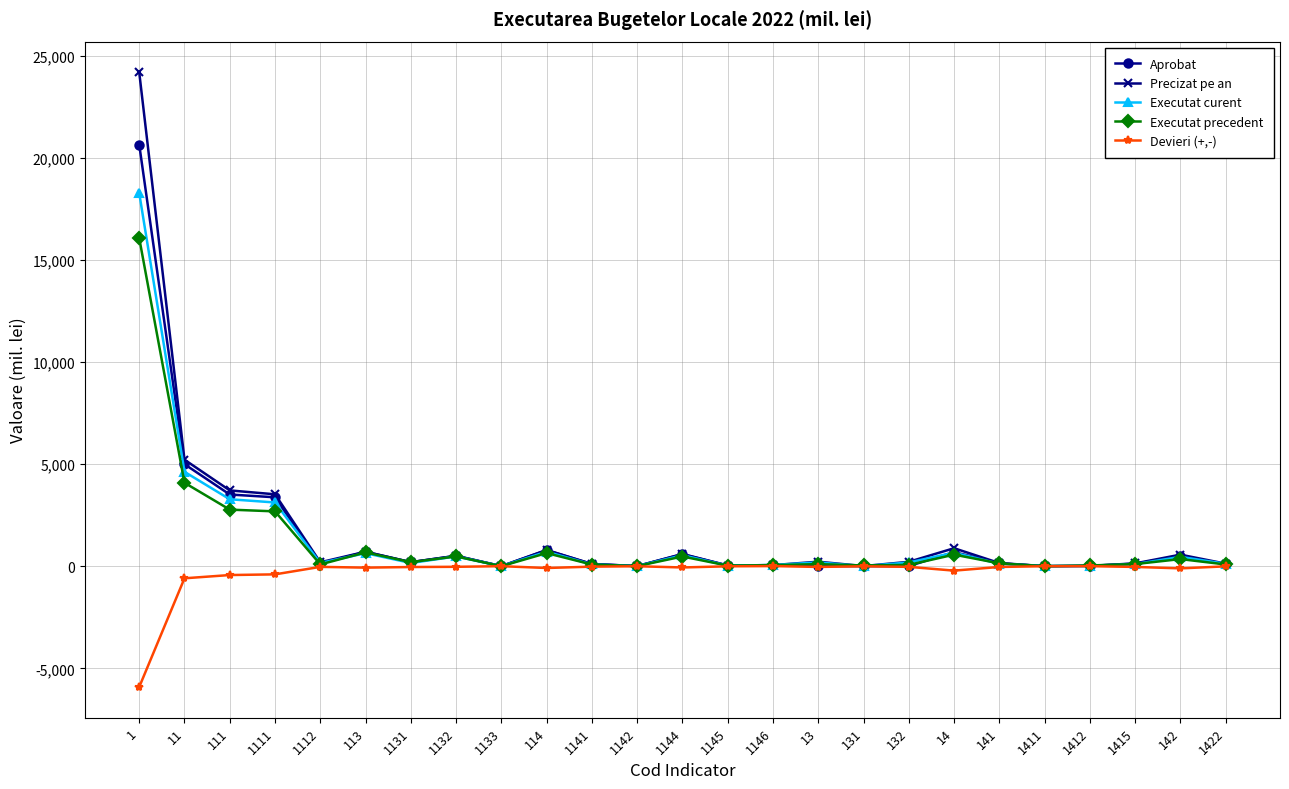

True or false: Precizat pe an has more than 0 points higher than both neighbors.

True